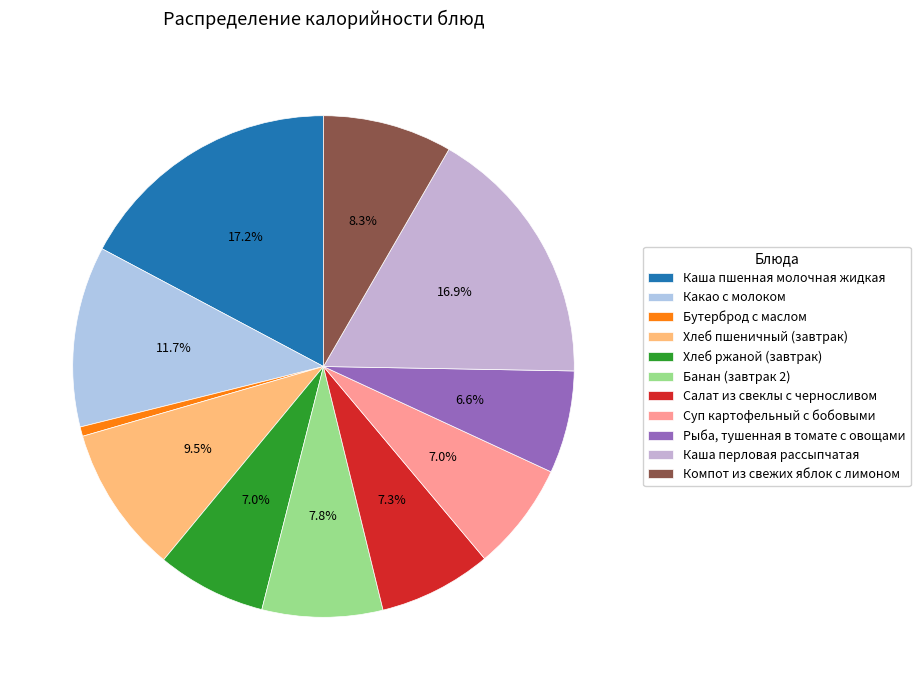

Combined, what portion of the pie is Какао с молоком and Компот из свежих яблок с лимоном?

20.0%